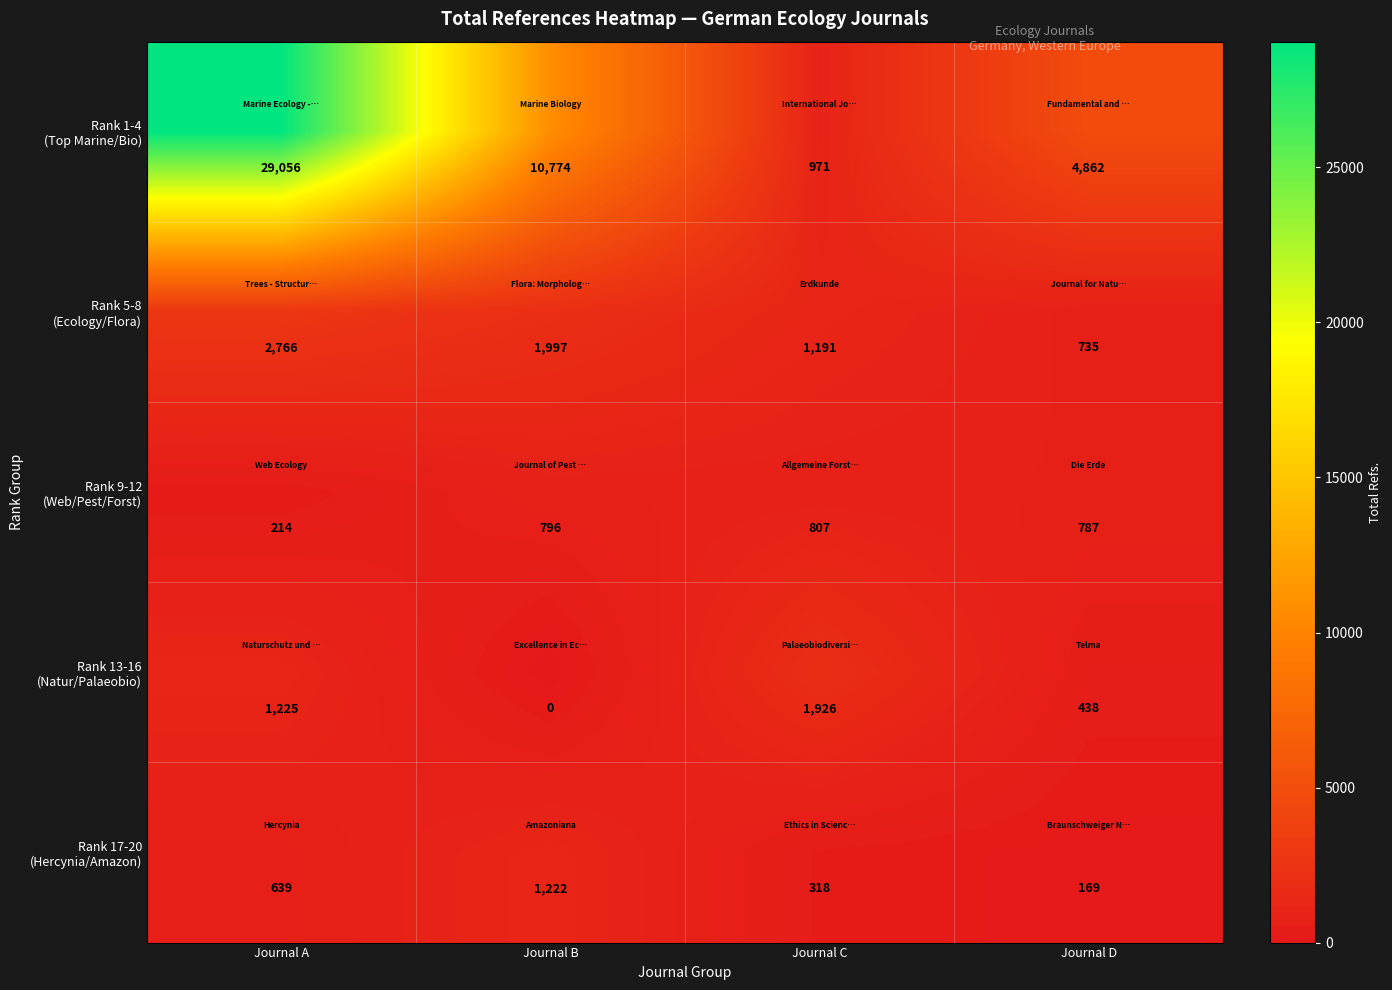

What is the spread (max minus min) of values at Journal A?

28842